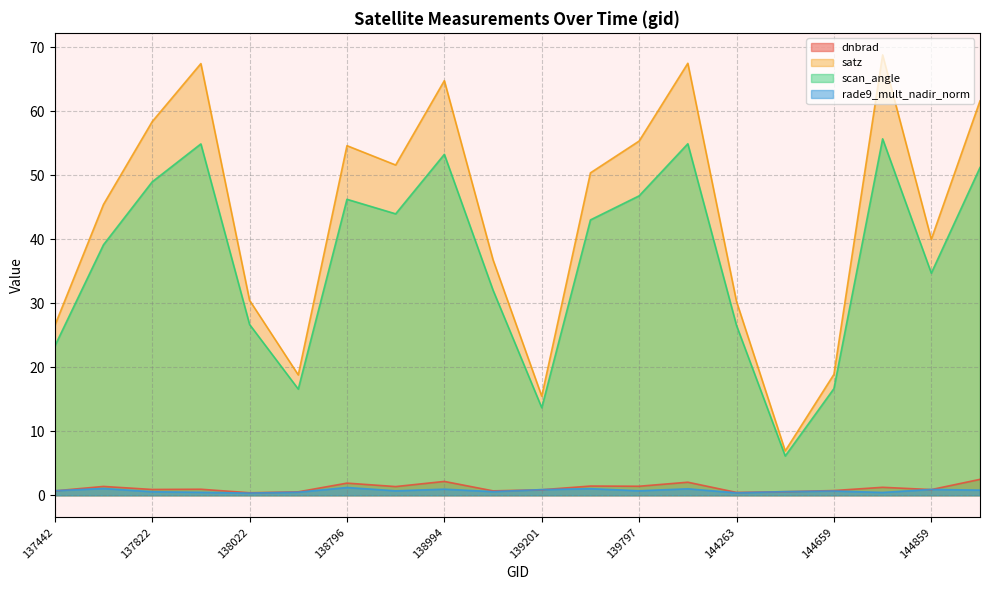

The satz series shows 31.3 at 138408. True or false?

False